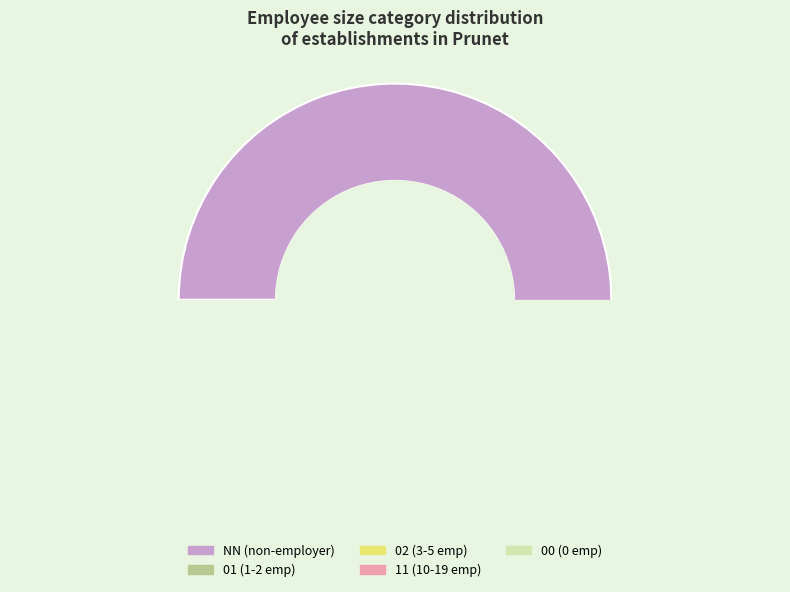

Rank the categories by value from highest to lowest.

NN, 01, 02, 11, 00